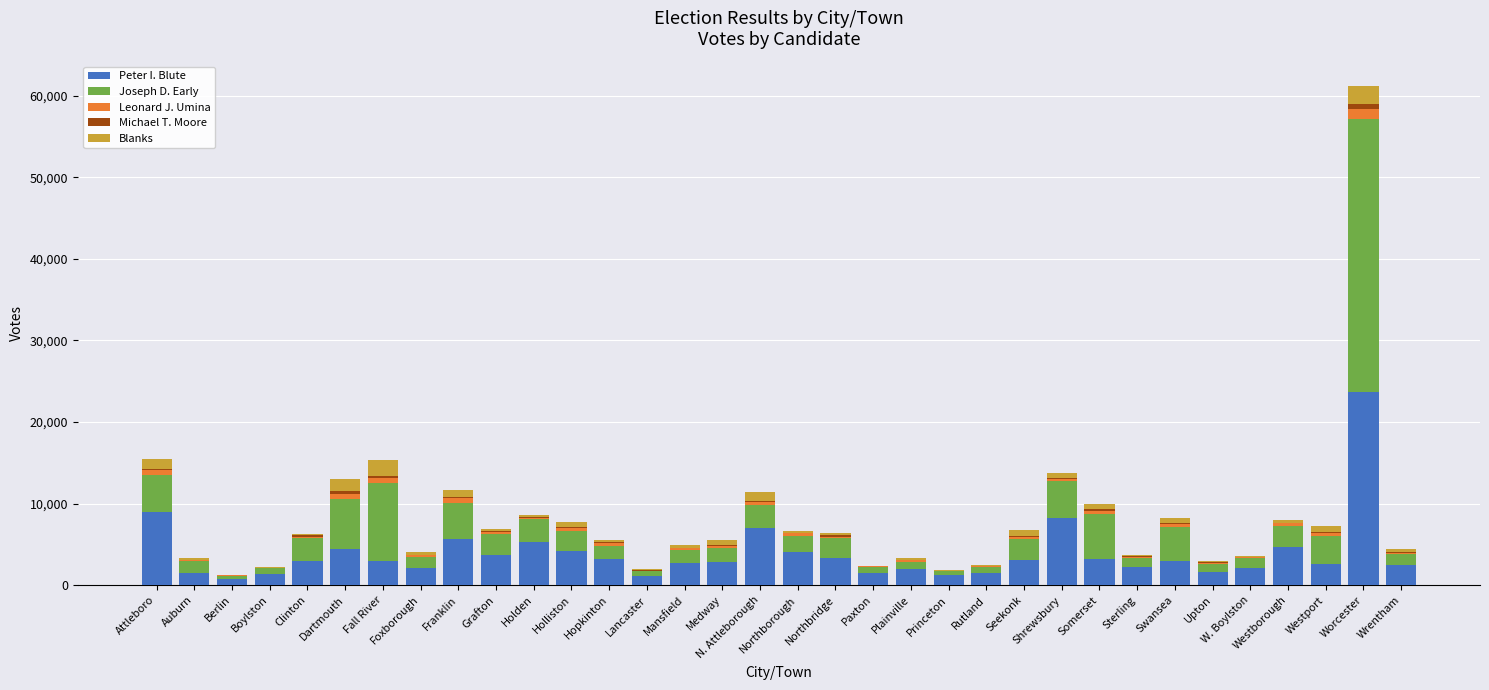

Does the chart contain stacked bars?

Yes